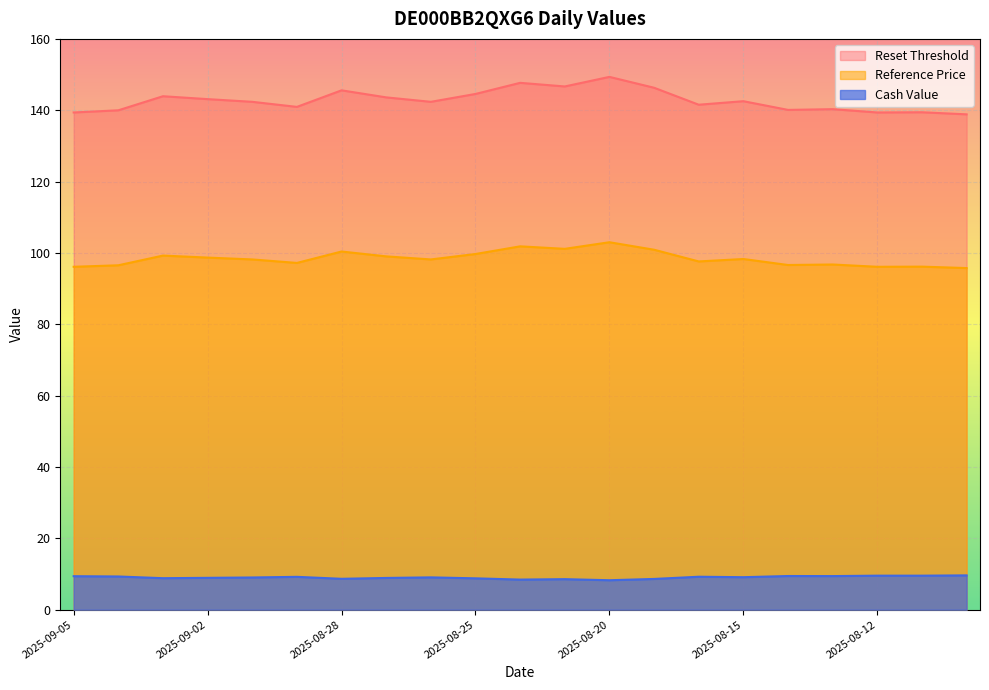

The value of Cash Value at 2025-08-14 is 9.4. True or false?

True